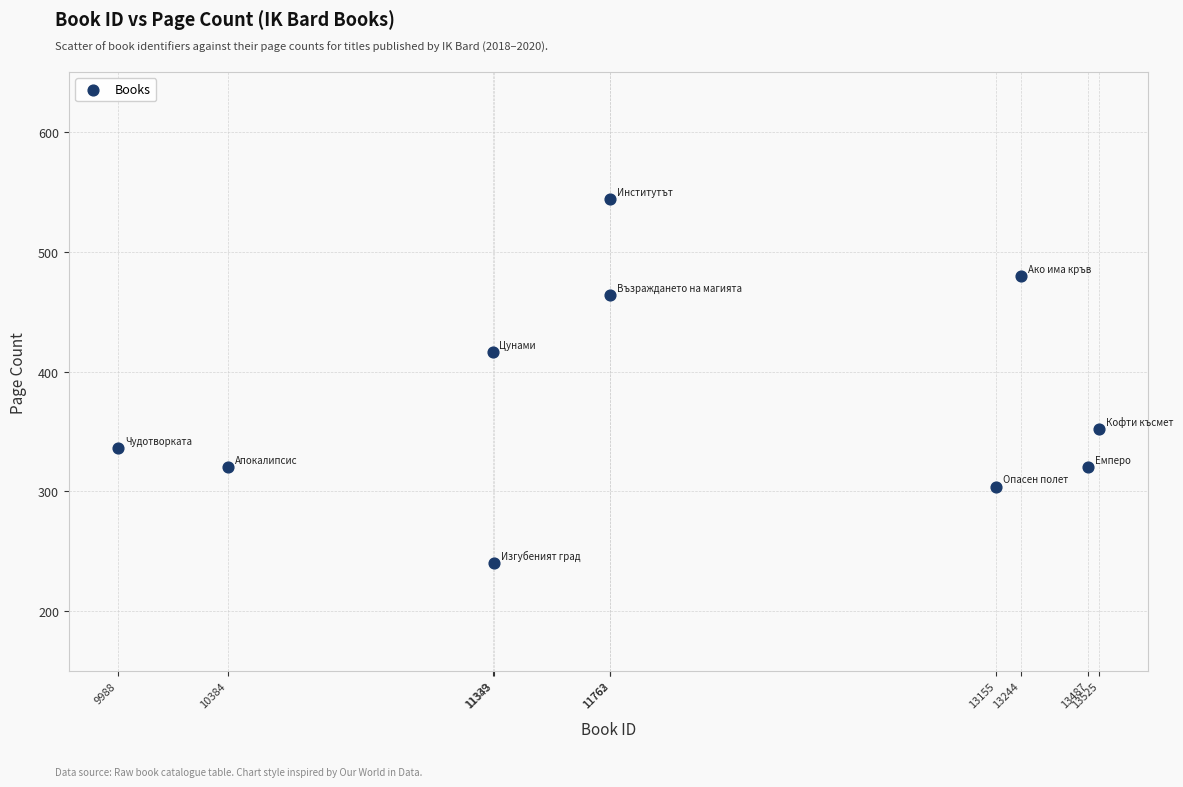

What is the average Y value?

378